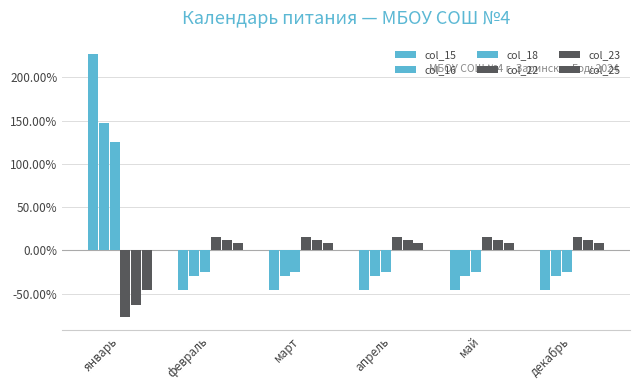

List the series in order of their peak value, lowest first.

col_25, col_23, col_22, col_18, col_16, col_15